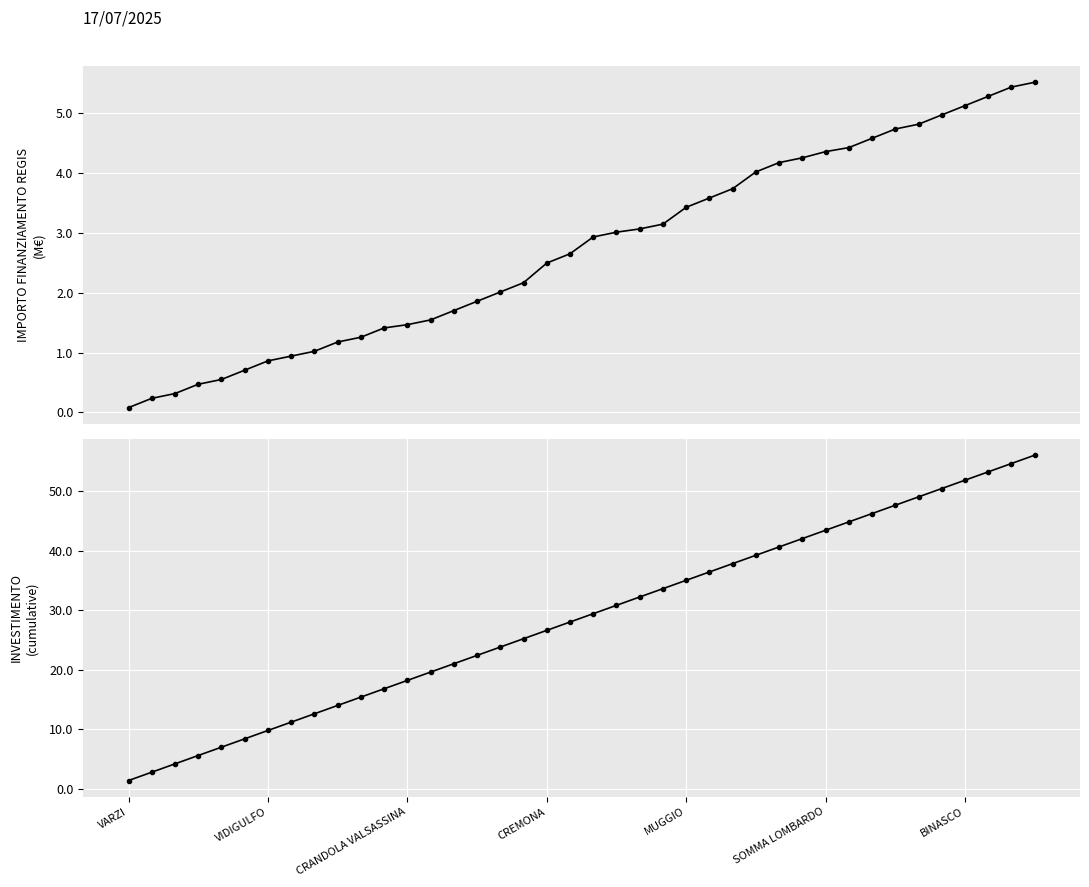

Which category has the lowest value in the INVESTIMENTO series?

VARZI